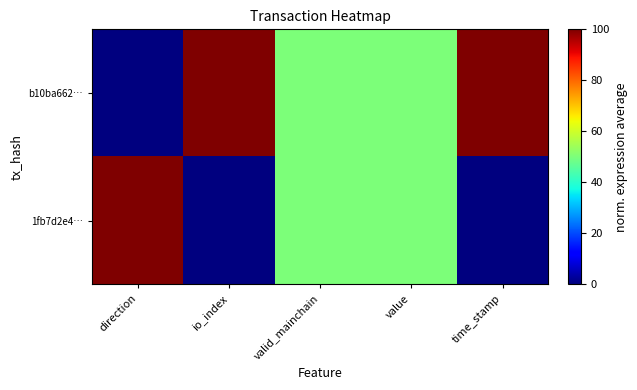

Which series has the widest spread of values?

b10ba662…